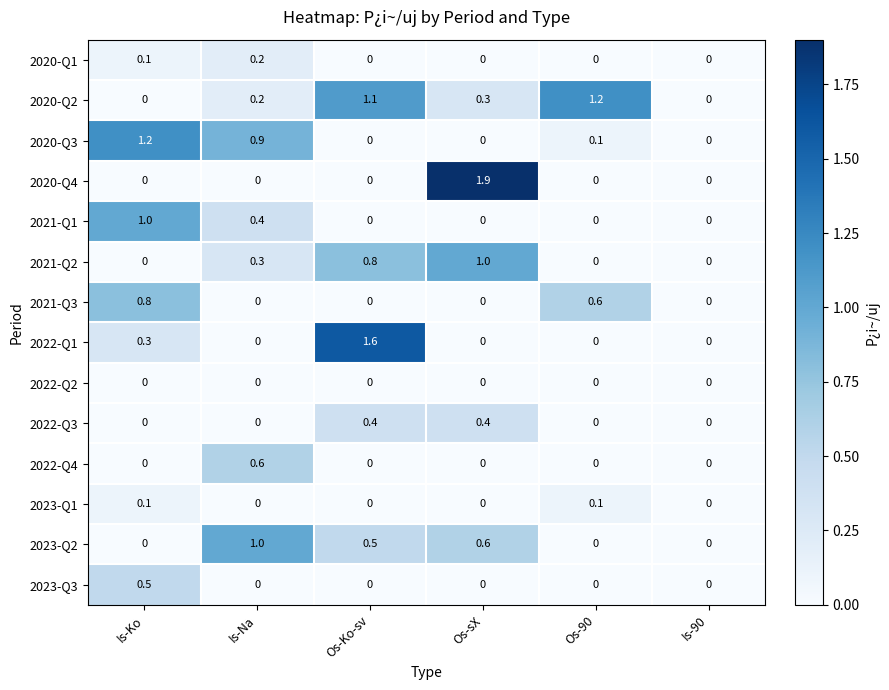

At which category is the sum across all series the highest?

Os-Ko-sv